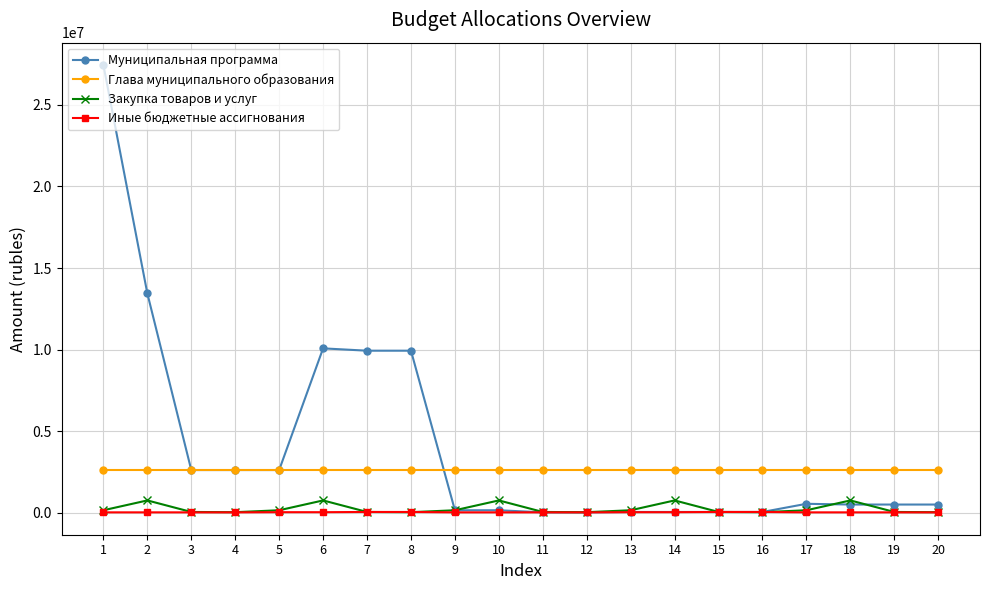

Which series has the largest range (max minus min)?

Муниципальная программа